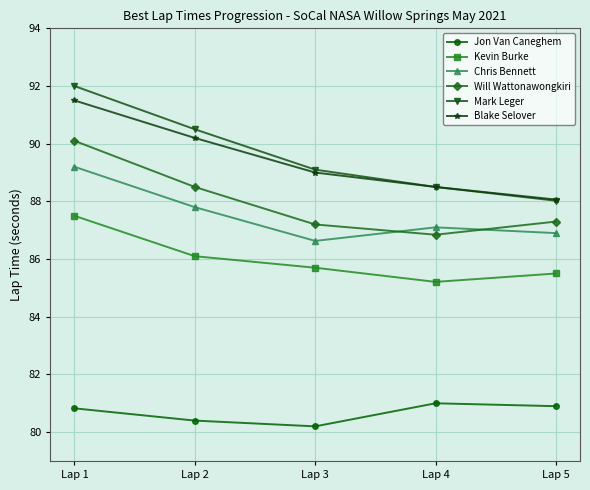

How many Jon Van Caneghem values are between 80 and 81?

5